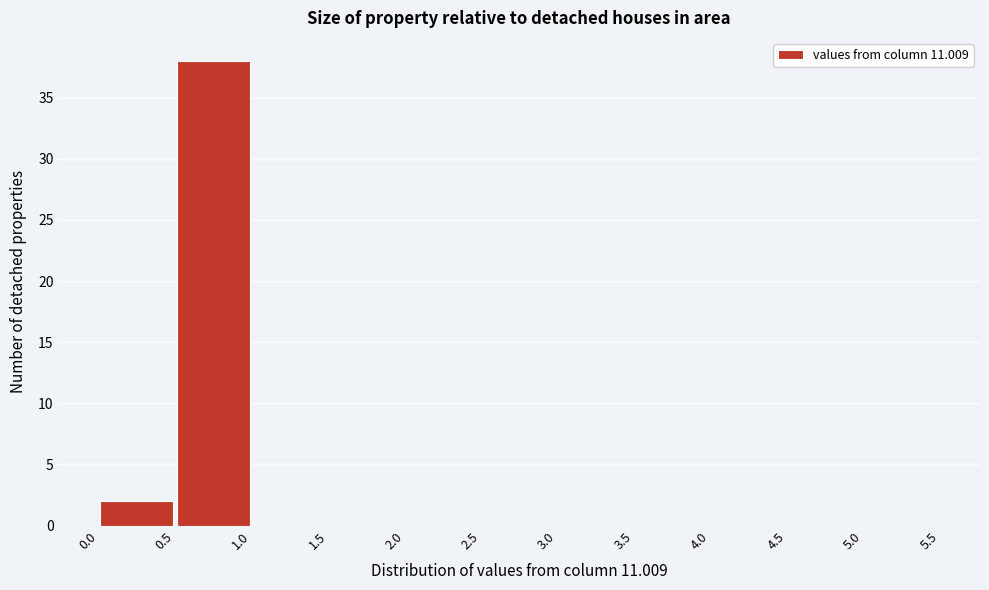

Over which range of the x-axis is the bar tallest?

0.5 to 1.0